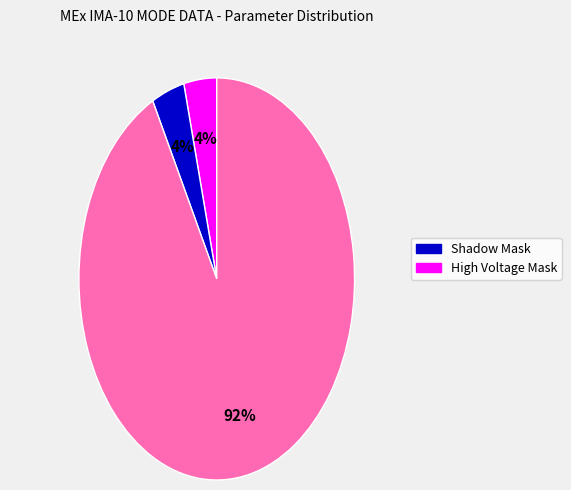

Is there a majority slice in this chart?

Yes